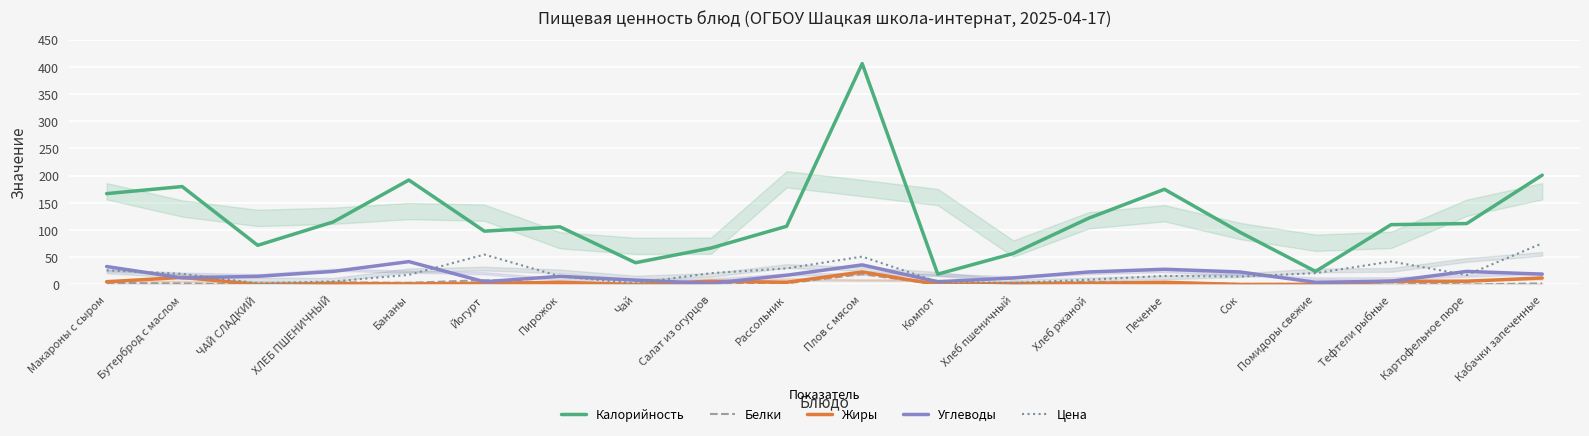

Which category has the lowest value in the Калорийность series?

Компот